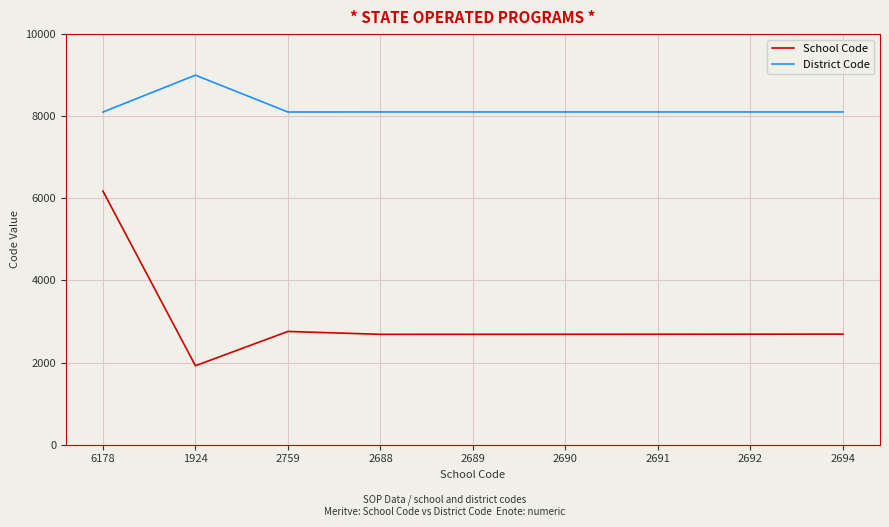

What is the approximate value of District Code at 2692?

8104